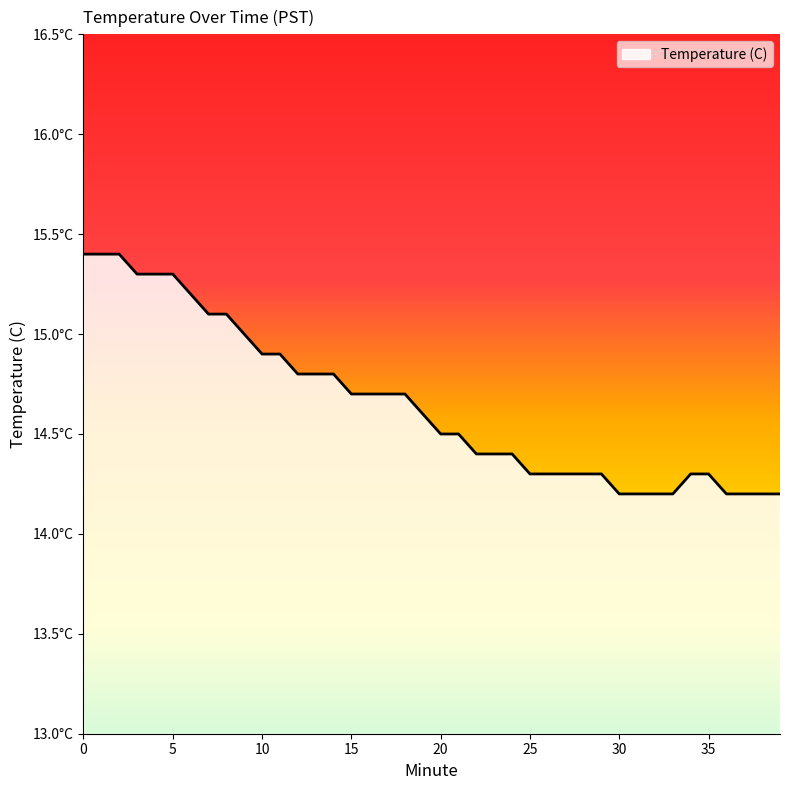

Is this an area chart (filled region under the line)?

Yes